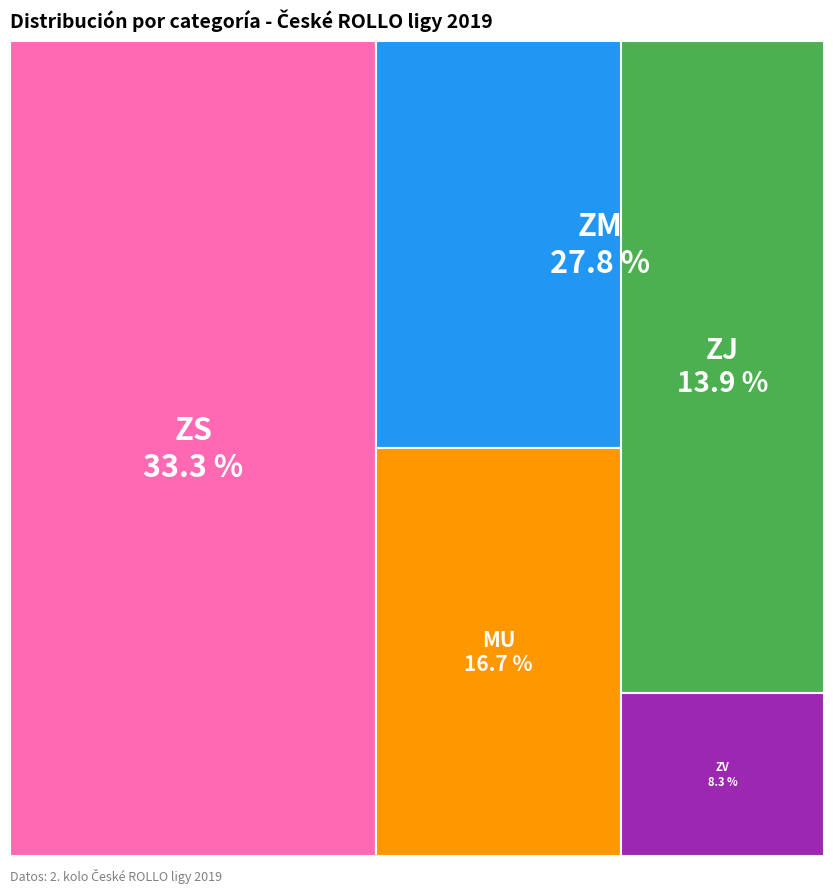

Which has a higher value, ZM or ZV?

ZM